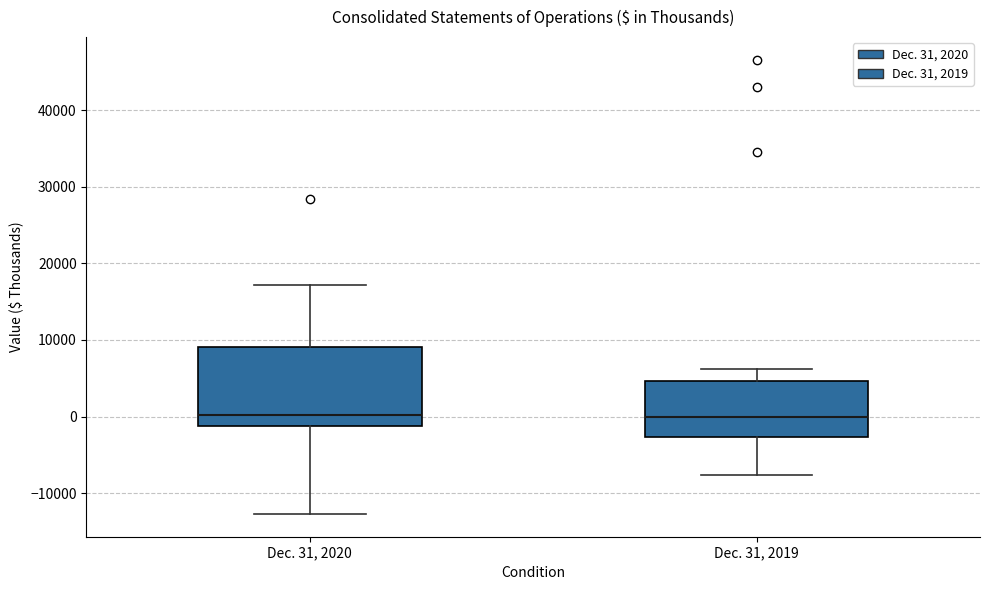

Reading left to right, read every box against the y-axis: the position of its median line, the range the box covers, and the ends of its whiskers. The values are not printed on the chart, so give them approximately, as read against the axis.

Dec. 31, 2020: median 0, box -1000 to 9000, whiskers -13000 to 17000
Dec. 31, 2019: median 0, box -3000 to 5000, whiskers -8000 to 6000